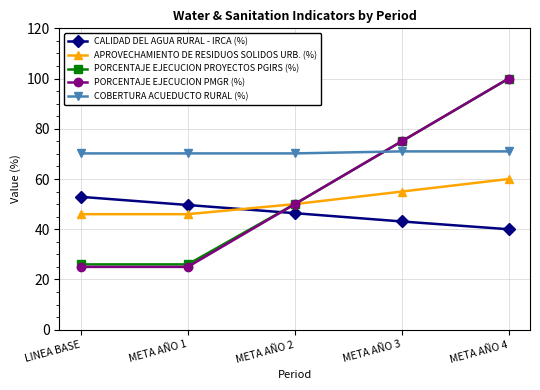

What is the label of the 1st point from the right?

META AÑO 4